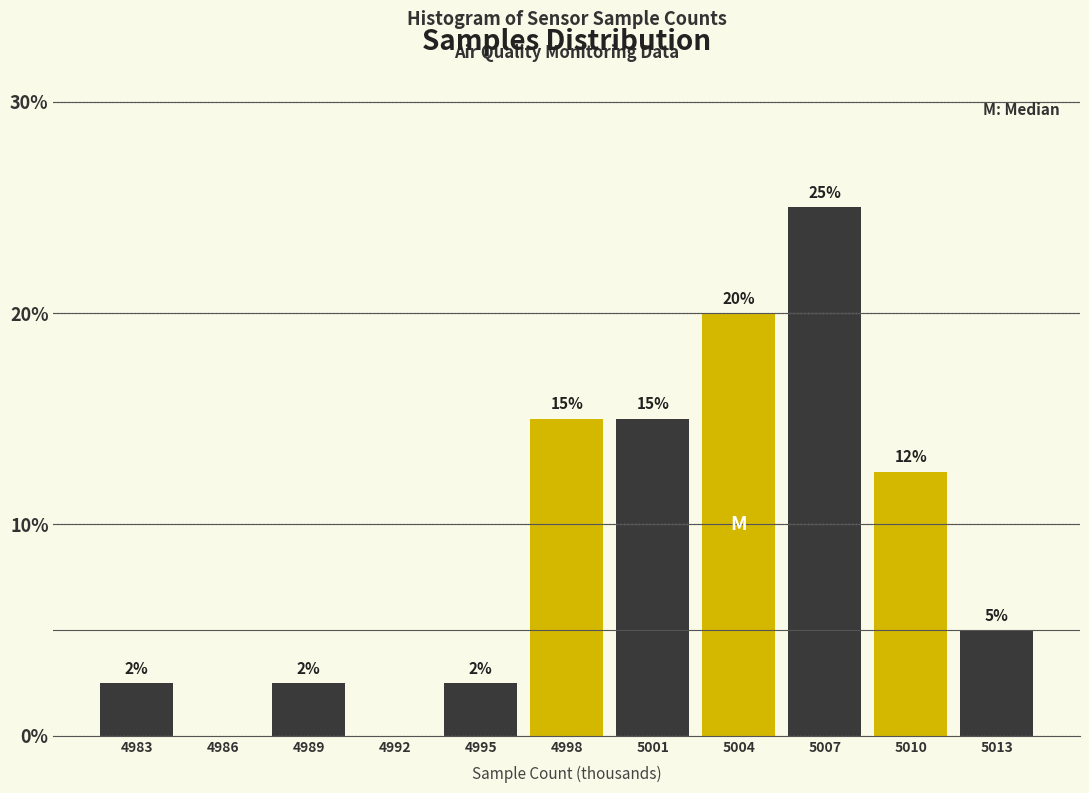

Is it true that the value at 4998 is 24.7?

False